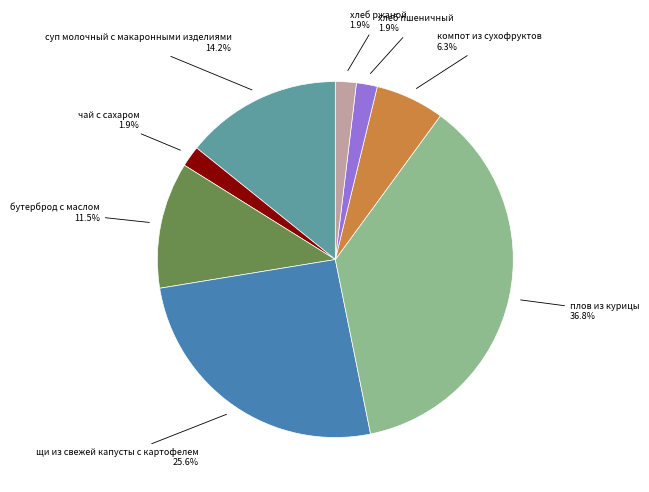

Is there any slice that represents more than half of the pie?

No